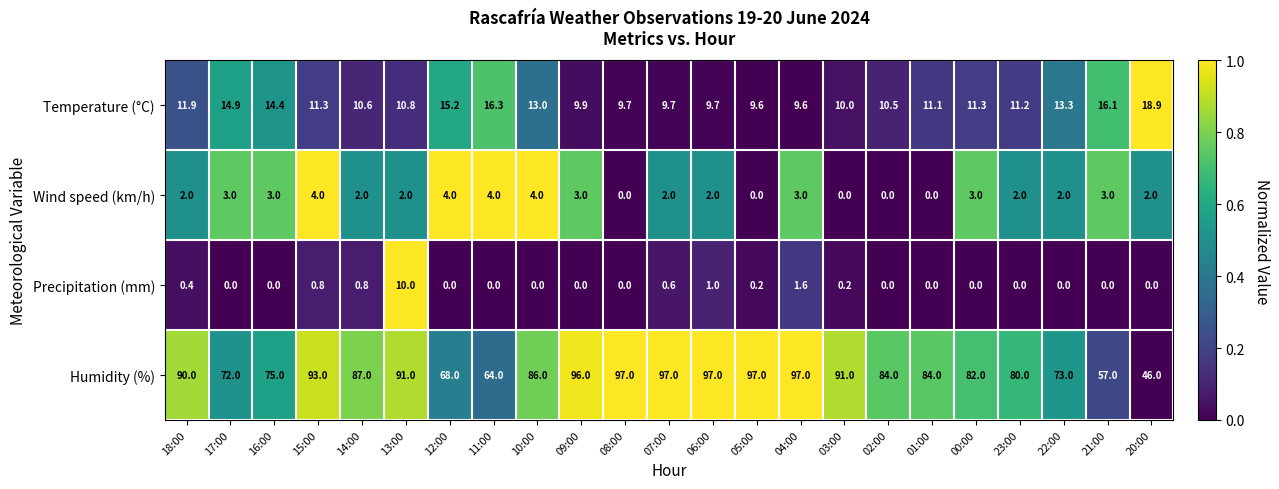

Rank the series by their maximum value, from lowest to highest.

Wind speed (km/h), Precipitation (mm), Temperature (°C), Humidity (%)